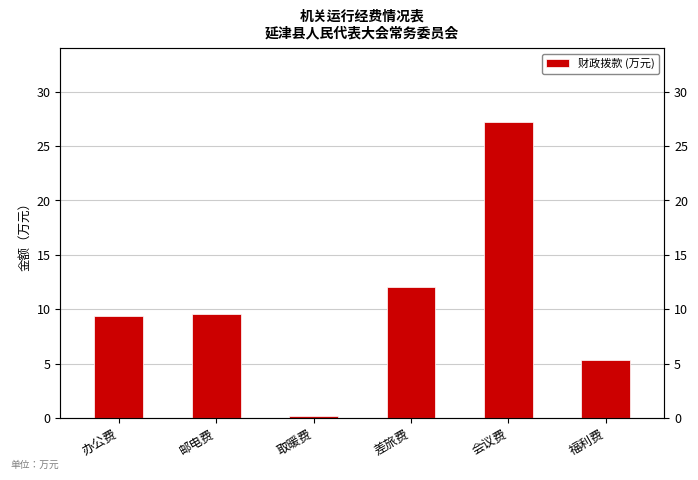

What is the label of the 5th bar from the right?

邮电费